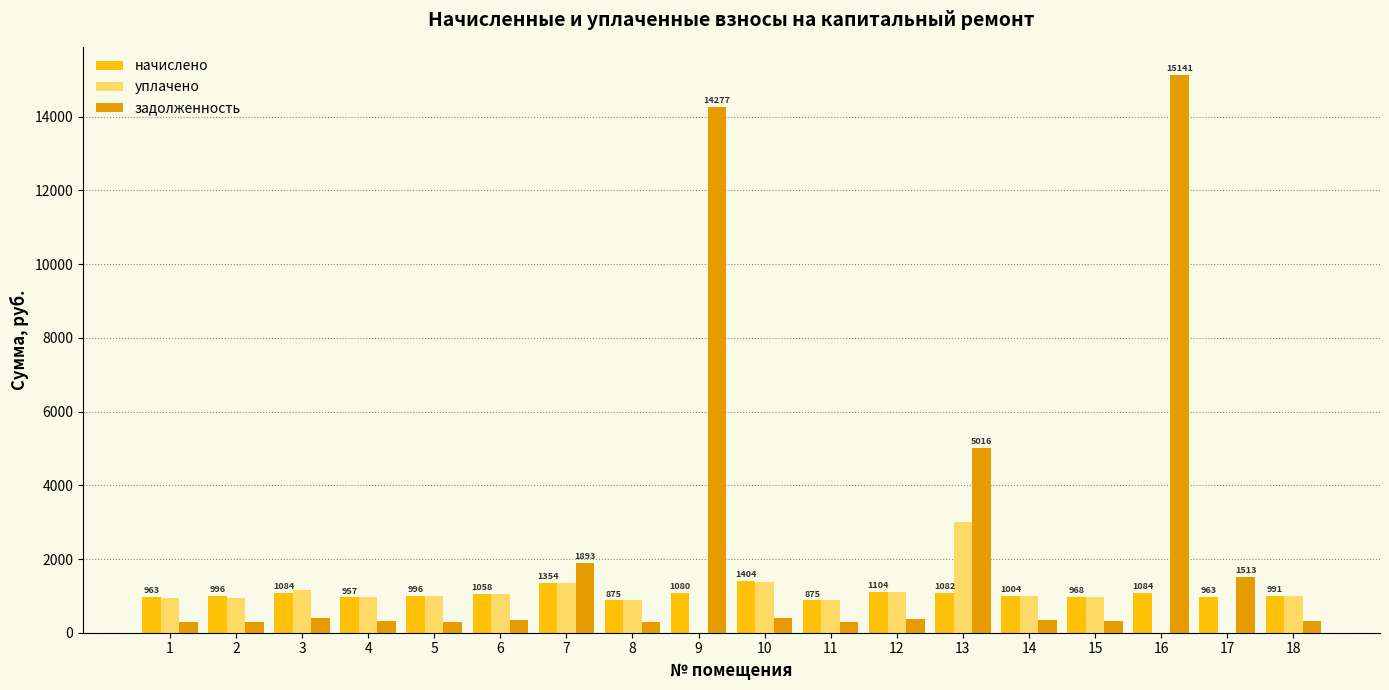

Is it true that задолженность equals 354.4 at 14?

True